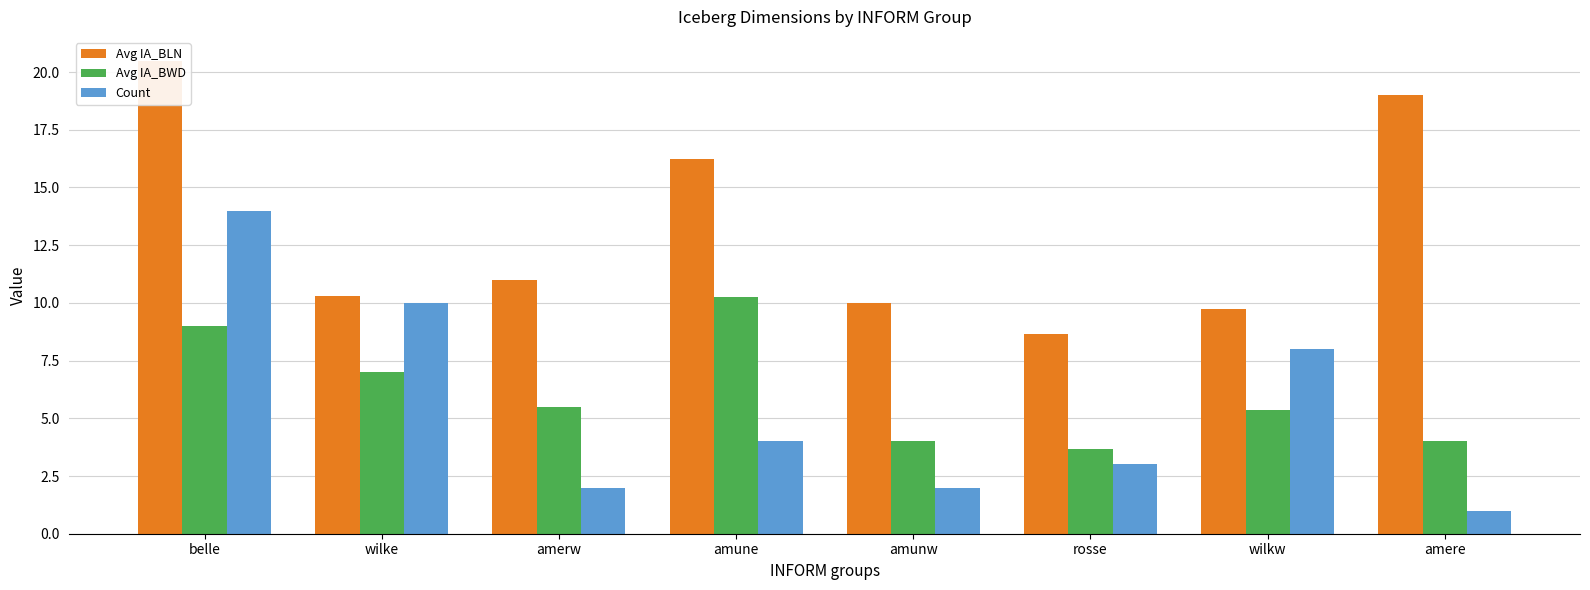

What is the highest value of the Avg IA_BLN series?

20.5